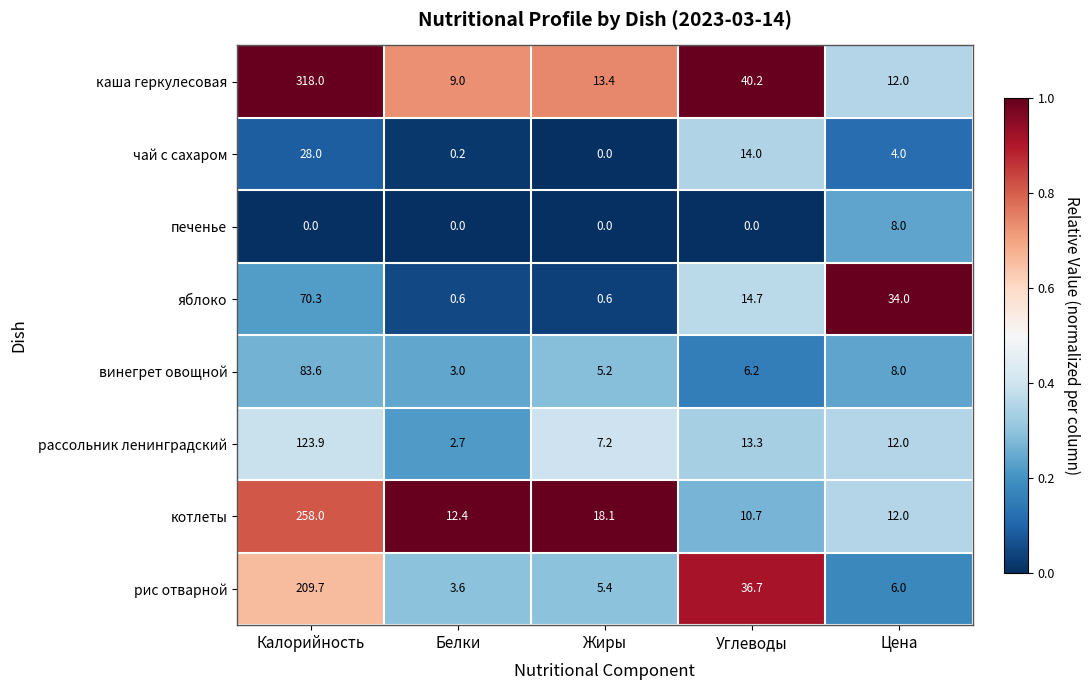

Rank the series by their maximum value, from highest to lowest.

каша геркулесовая, котлеты, рис отварной, рассольник ленинградский, винегрет овощной, яблоко, чай с сахаром, печенье